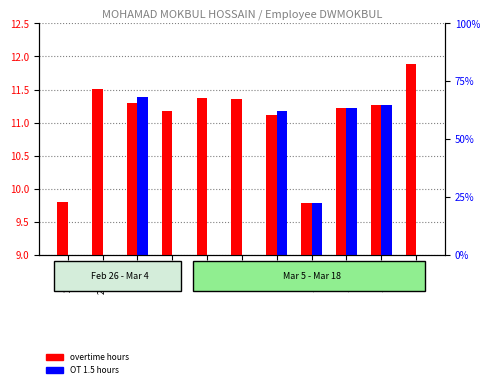

List the series in order of their peak value, highest first.

overtime hours, OT 1.5 hours